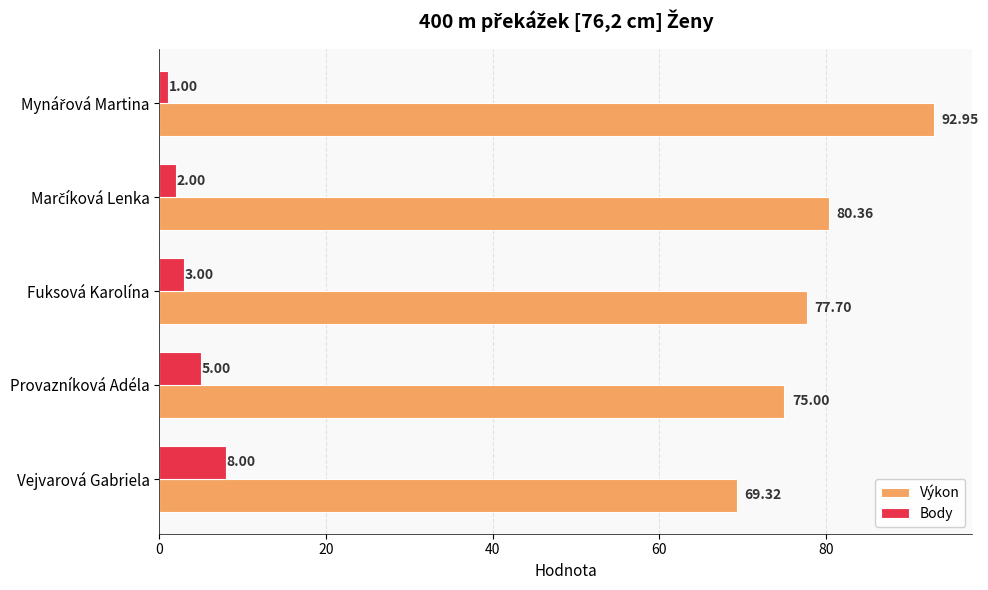

How many categories are shown in the chart?

5